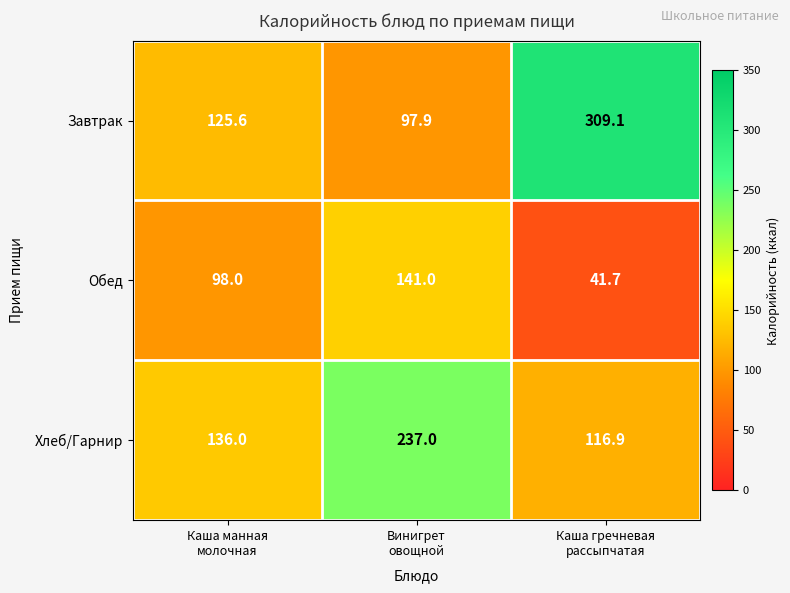

What is the maximum value shown in the chart?

309.1